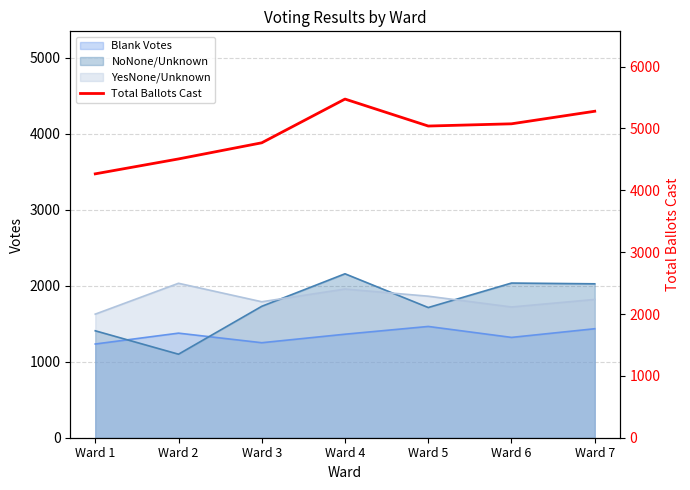

True or false: the data shows 7251 at Ward 3.

False